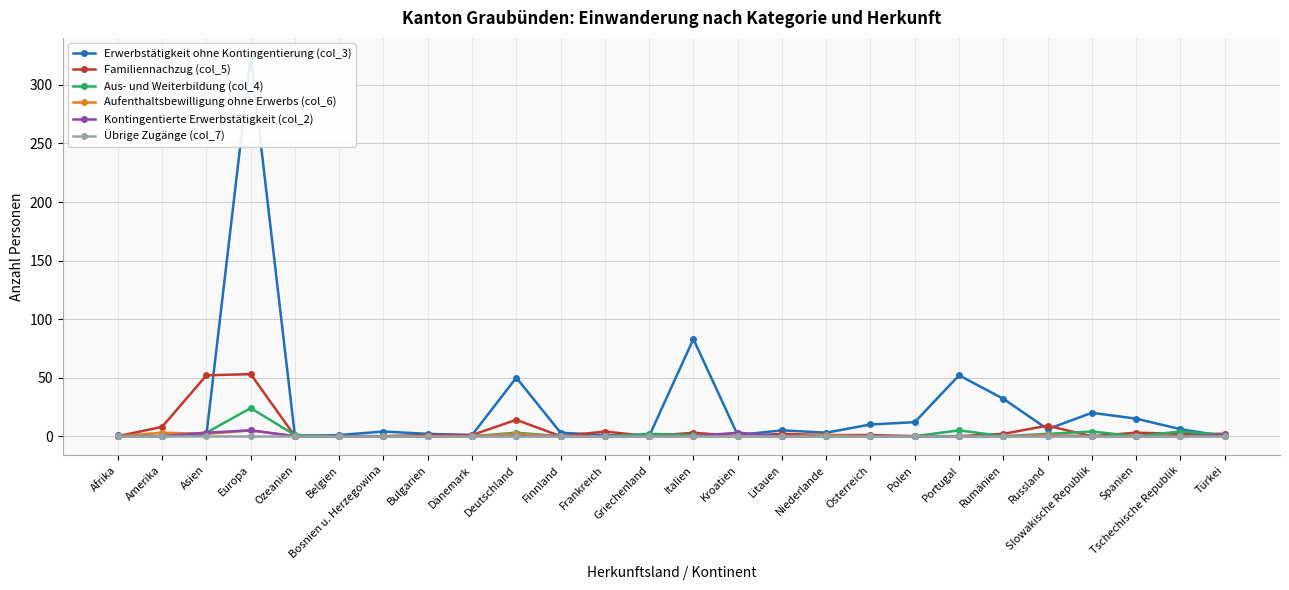

Which series has the largest range (max minus min)?

Erwerbstätigkeit ohne Kontingentierung (col_3)